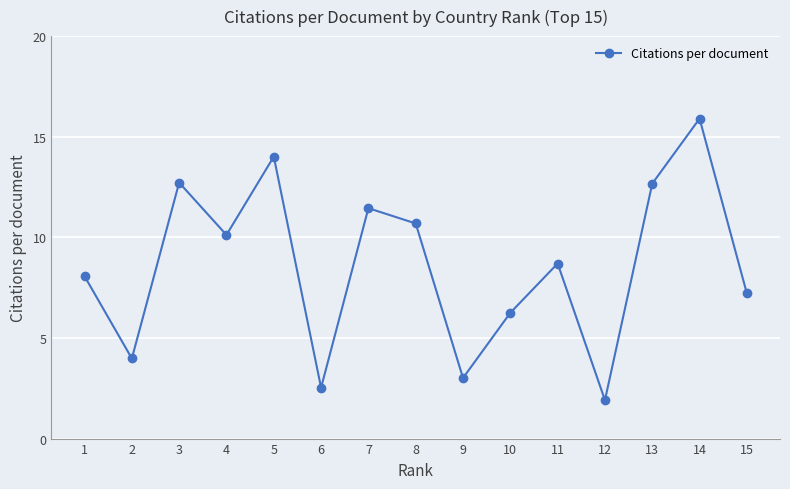

How many categories are shown in the chart?

15